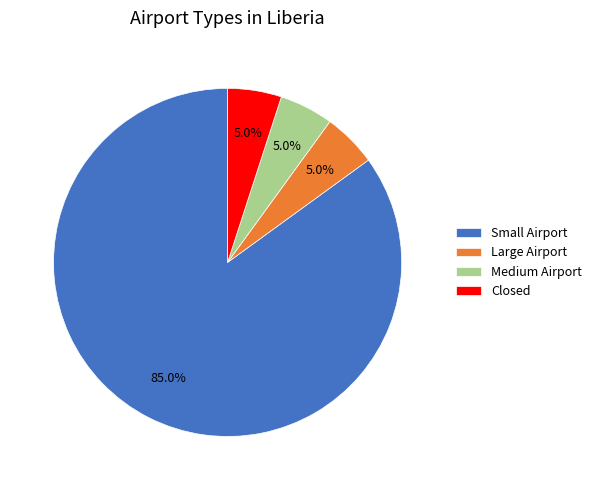

What is the total percentage of Closed and Large Airport?

10.0%